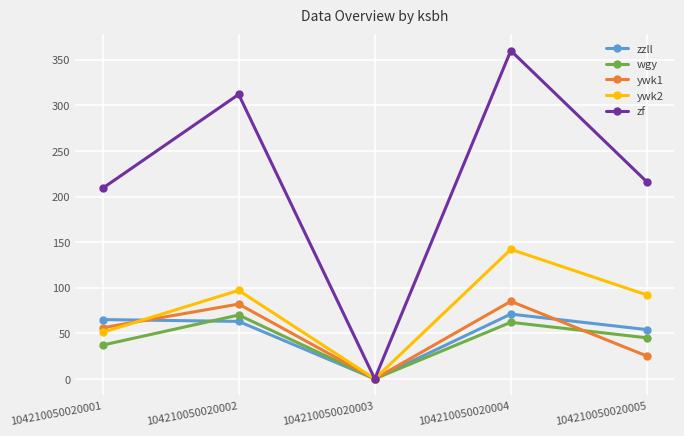

Which series has the largest range (max minus min)?

zf